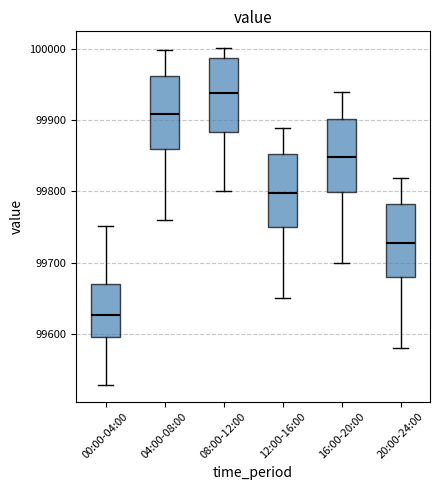

Which box's median line is the highest?

08:00-12:00